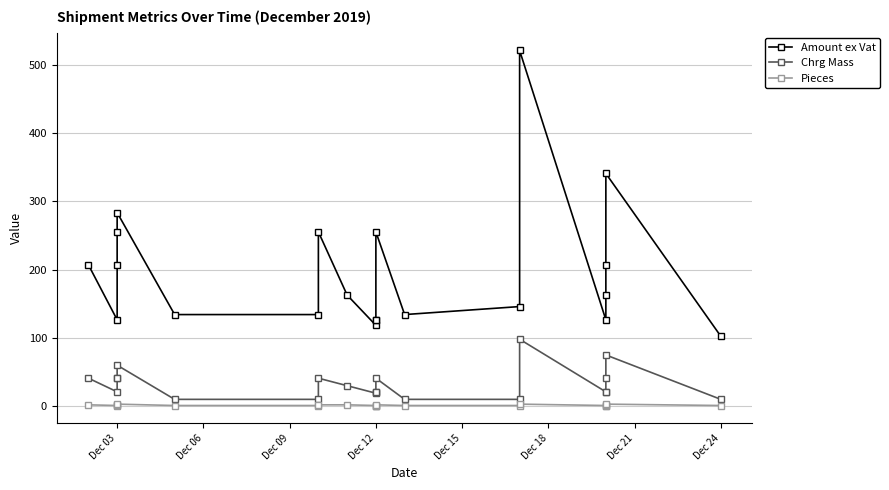

List the series in order of their peak value, lowest first.

Pieces, Chrg Mass, Amount ex Vat